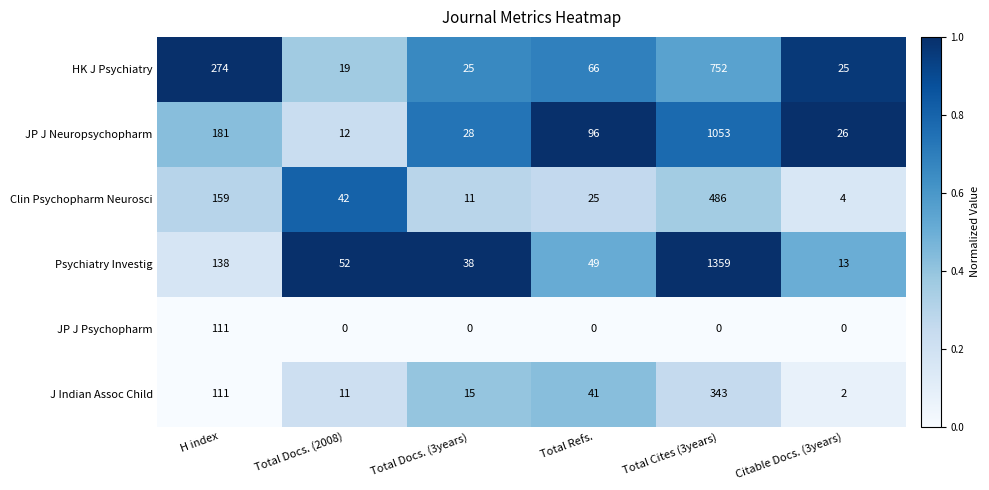

What is the total value across all series at Total Refs.?

277